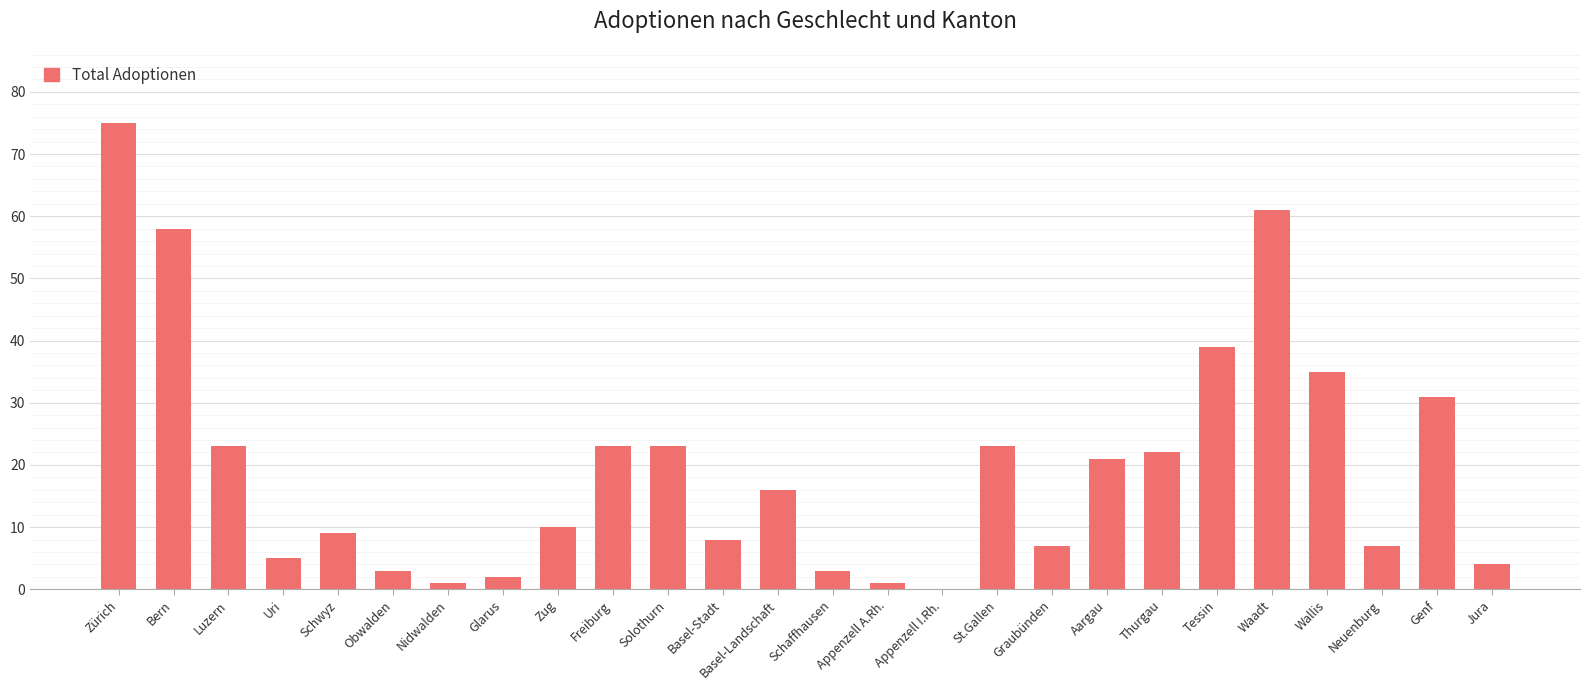

Which has a higher value, Uri or Nidwalden?

Uri